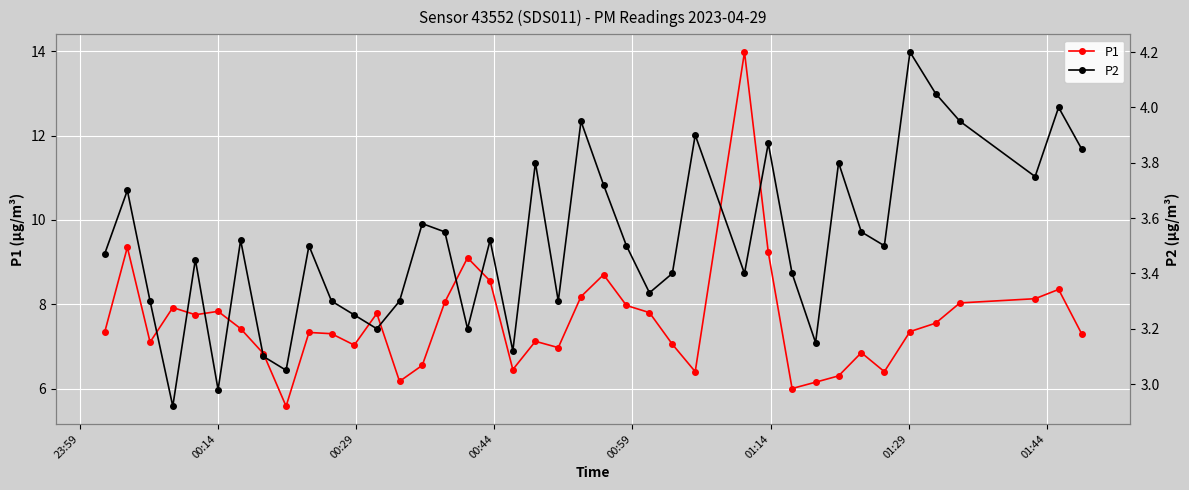

In P2, how many points are higher than both neighbors (excluding endpoints)?

13